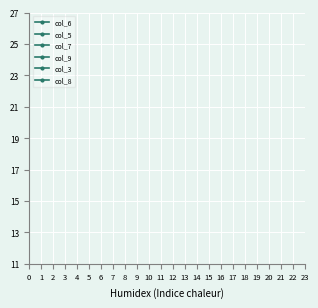

At which category is the sum across all series the highest?

1